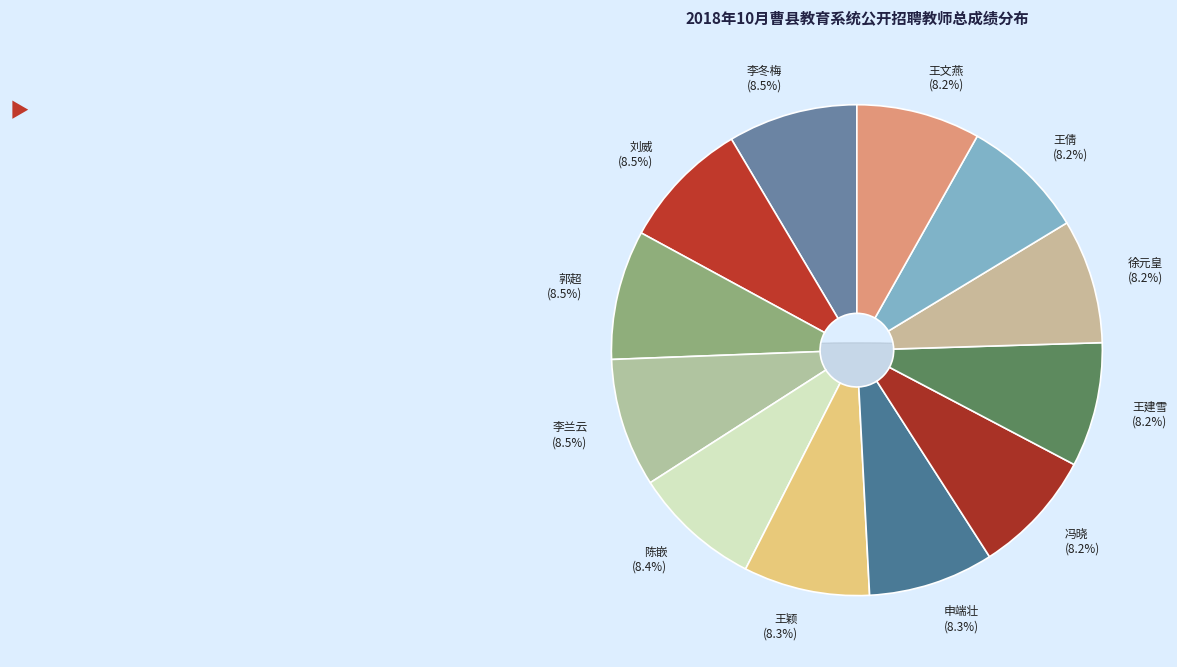

Does 王倩 account for over 50% of the chart?

No